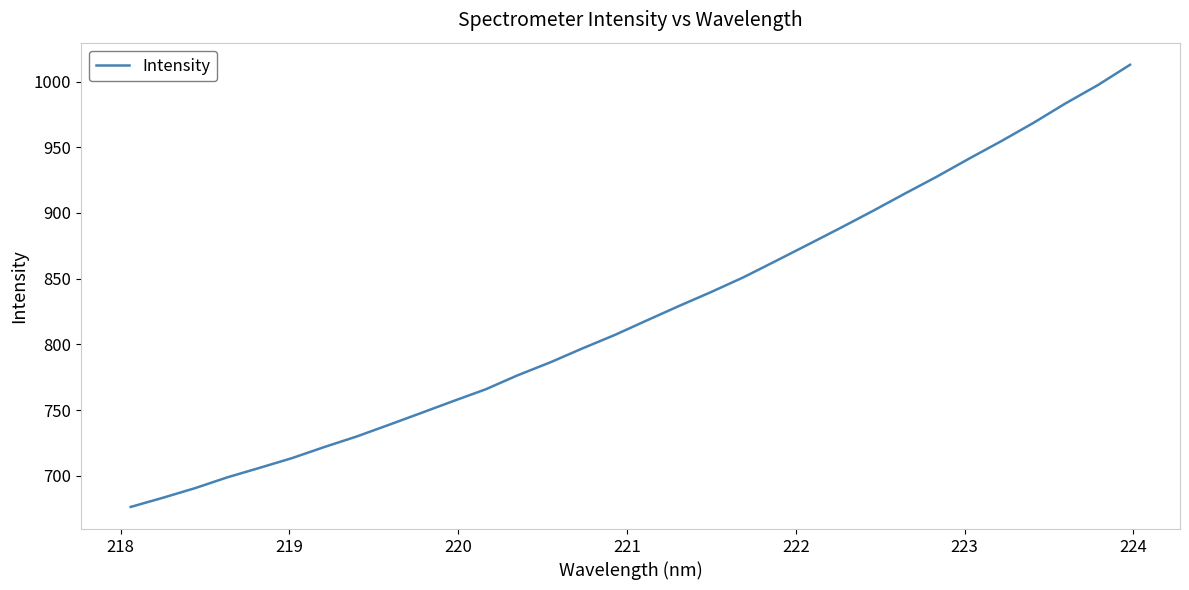

What is the minimum value shown in the chart?

676.4